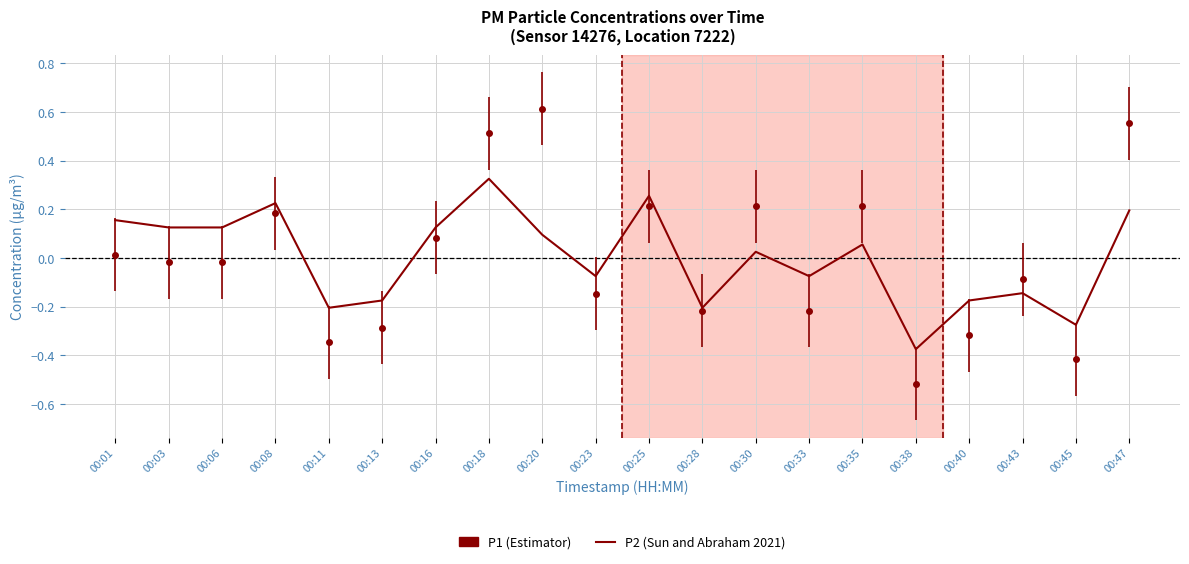

What is the total value across all series at 00:47?

0.7